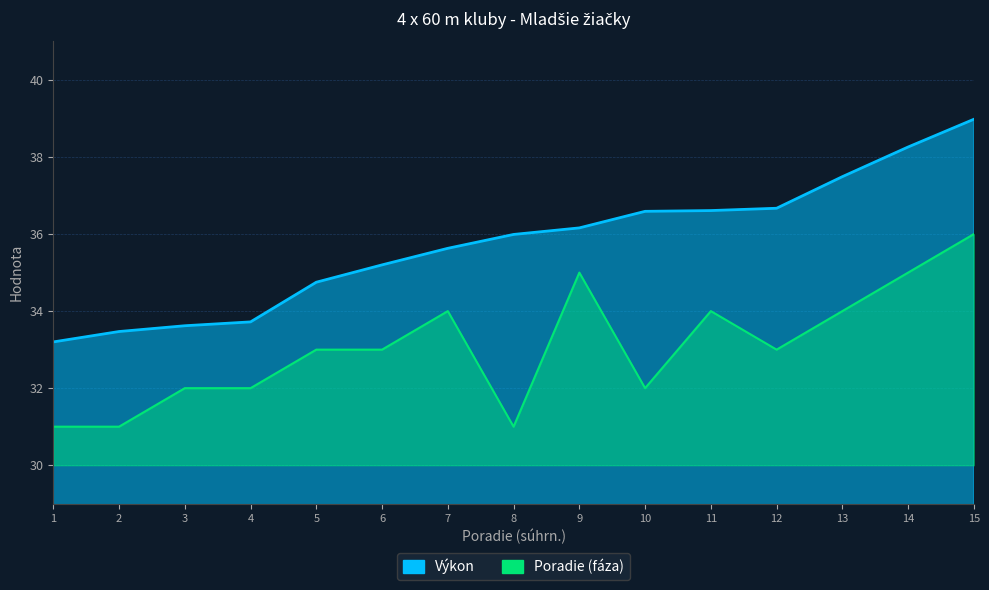

What is the approximate value of Výkon at 4?

33.7